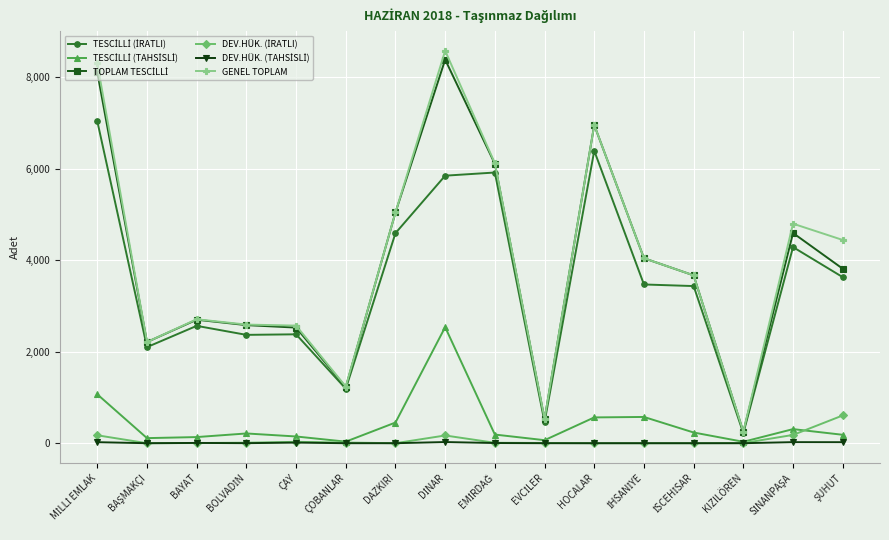

What is the label of the 11th point from the left?

HOCALAR